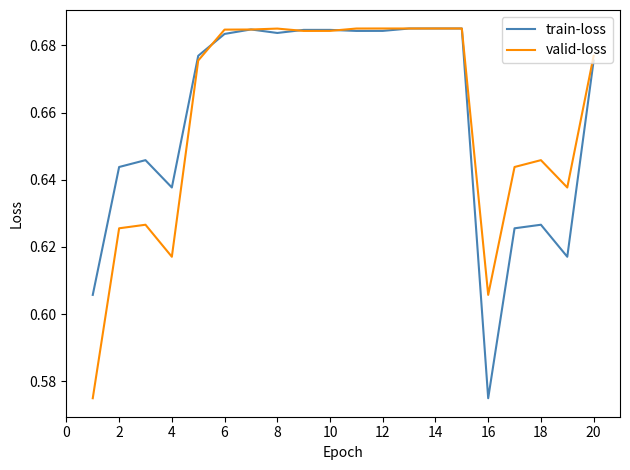

List the series in order of their overall mean, highest first.

valid-loss, train-loss